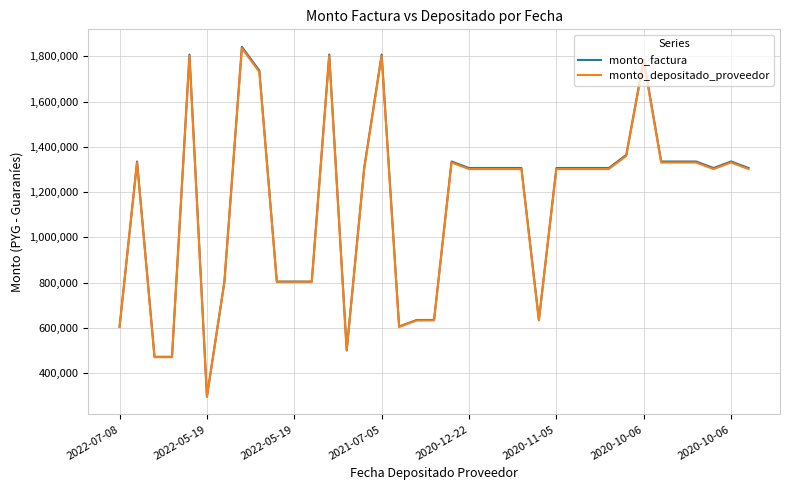

Which series has the widest spread of values?

monto_factura